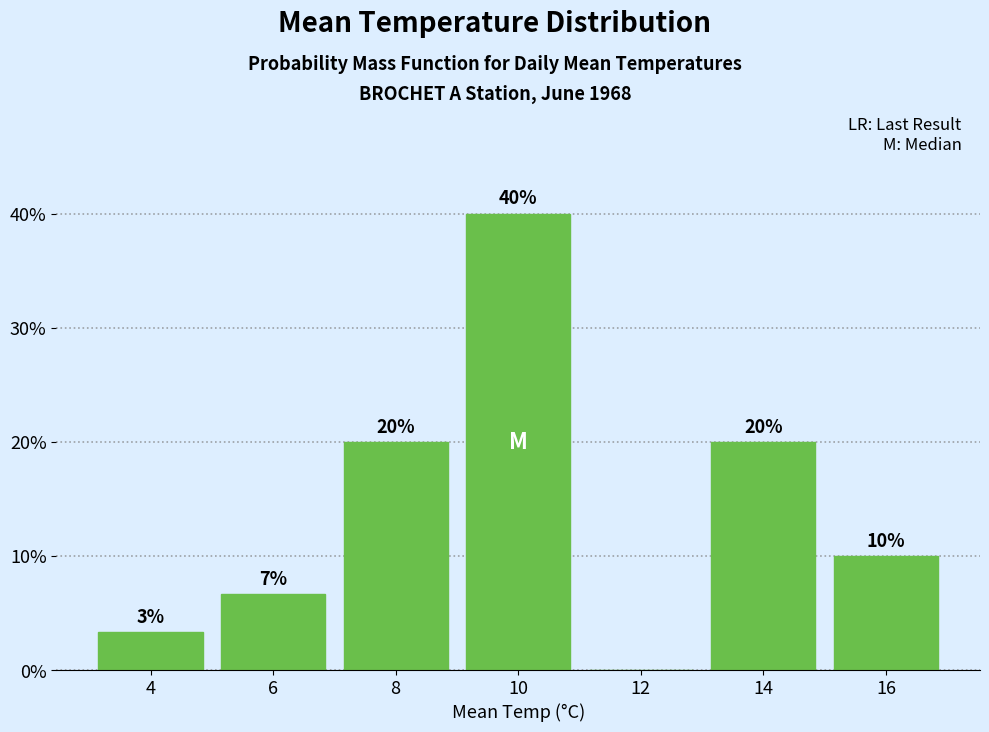

Over which range of the x-axis is the bar tallest?

9 to 11